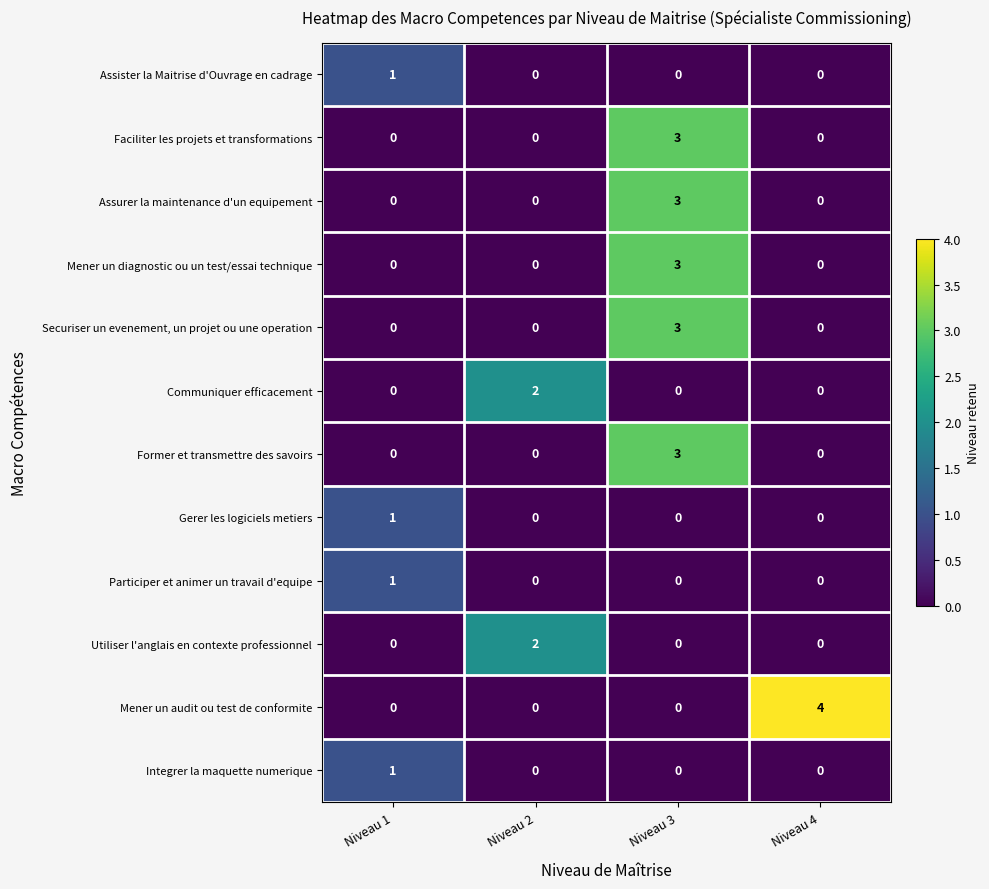

Read the Faciliter les projets et transformations value at Niveau 3.

3